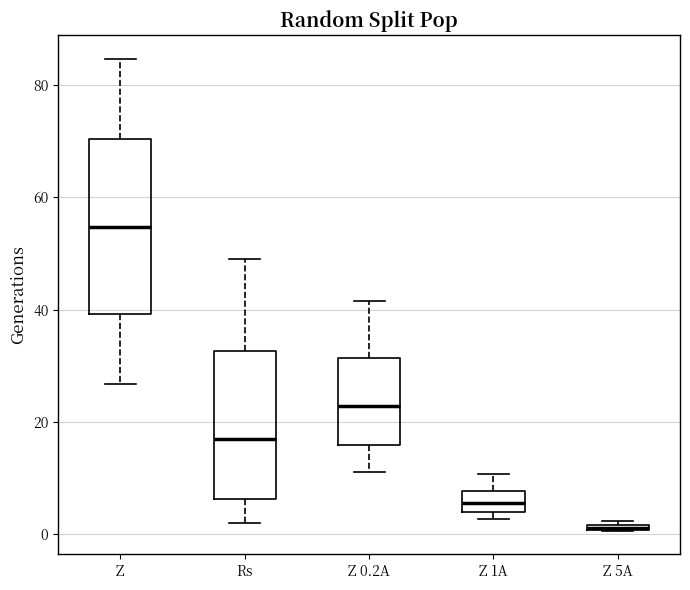

Comparing the boxes themselves (not the whiskers), which one is the tallest?

Z